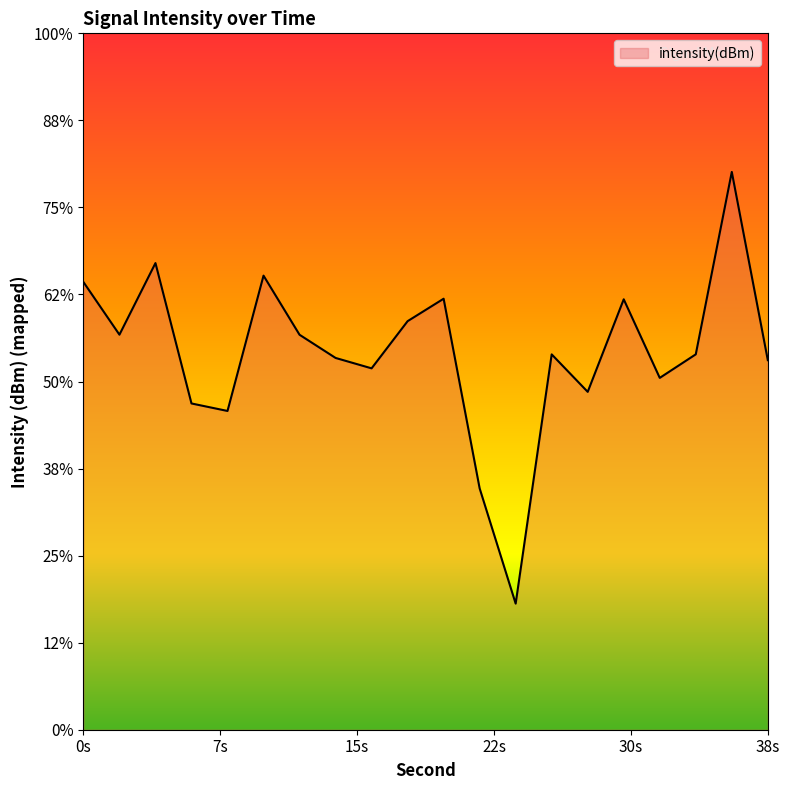

Reading left to right, transcribe all the data shown in this chart.

-119.3	-122.3	-118.2	-126.3	-126.7	-118.9	-122.3	-123.6	-124.2	-121.5	-120.2	-131.1	-137.8	-123.4	-125.6	-120.3	-124.8	-123.4	-113.0	-123.8